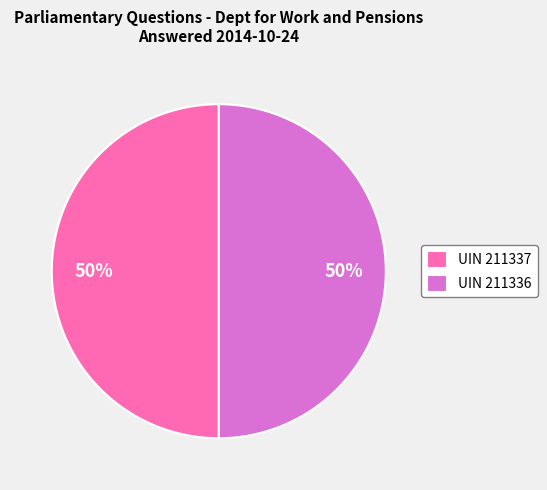

What is the ratio of the value at UIN 211337 to the value at UIN 211336?

1.0